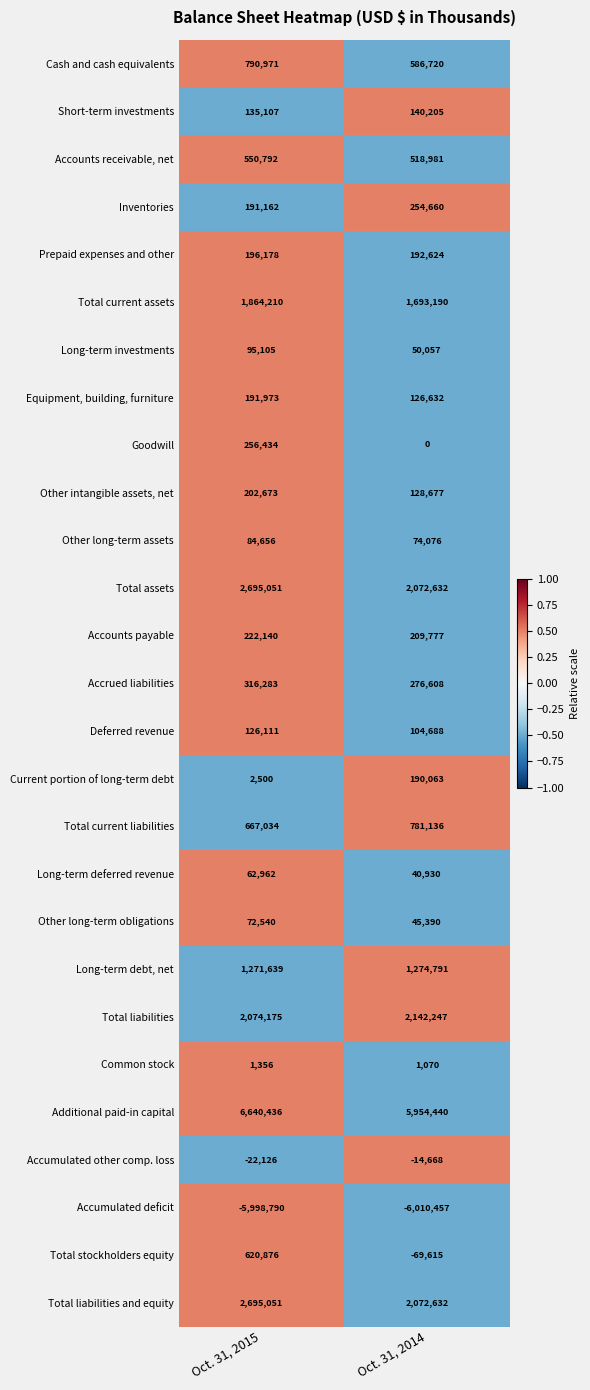

What is the minimum value for Total liabilities?

2074175